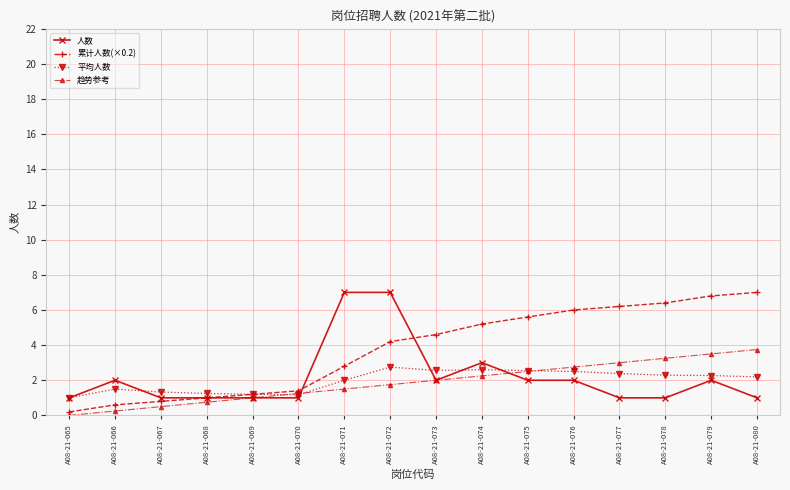

Between A08-21-067 and A08-21-074, which series saw the biggest shift?

累计人数(×0.2)